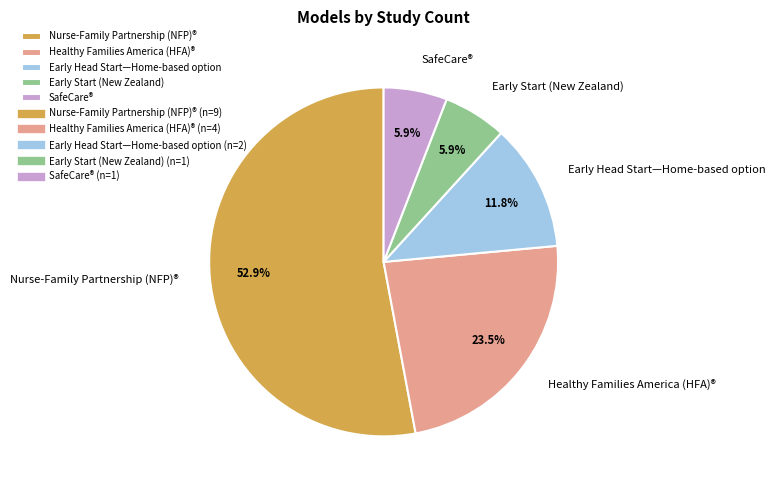

Do Nurse-Family Partnership (NFP)® and Healthy Families America (HFA)® together represent more than half of the pie?

Yes